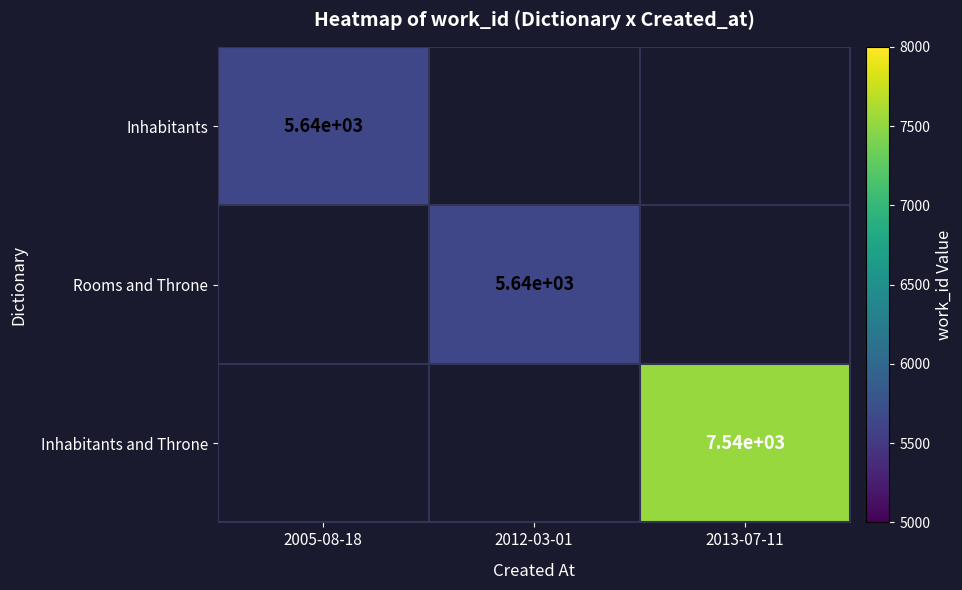

The value of Inhabitants and Throne at 2013-07-11 is 7540. True or false?

True